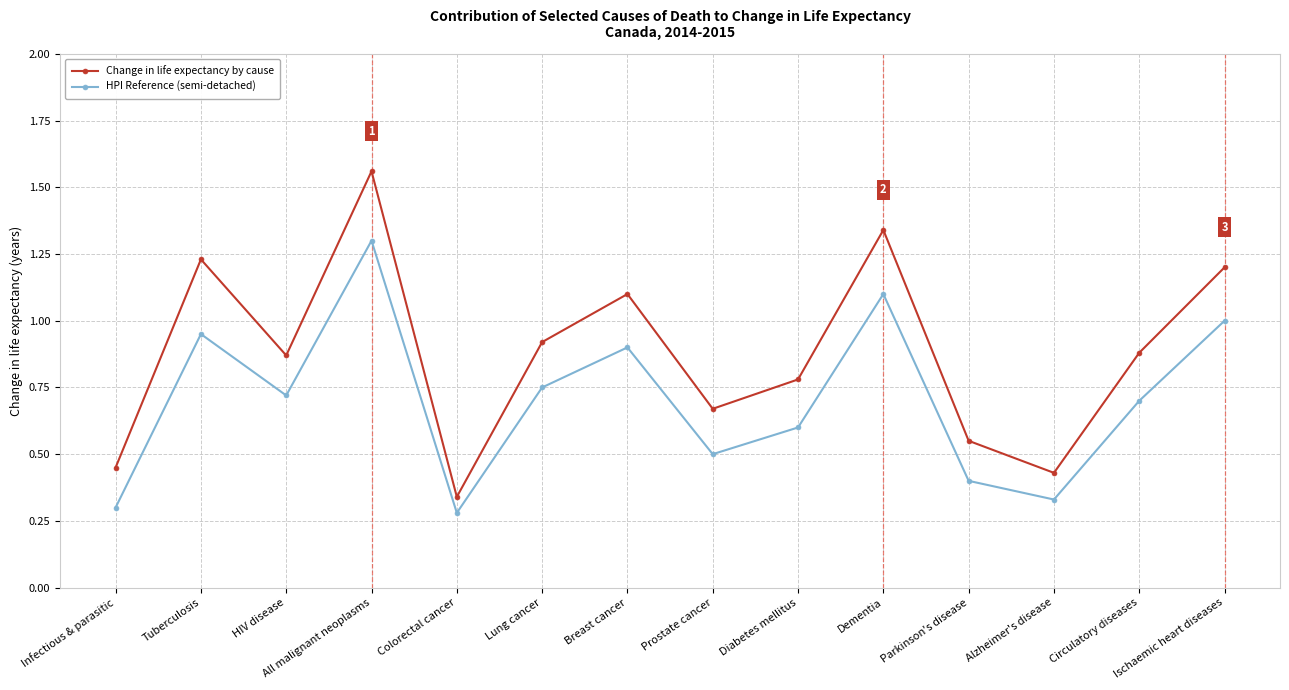

What is the label of the 2nd point from the right?

Circulatory diseases